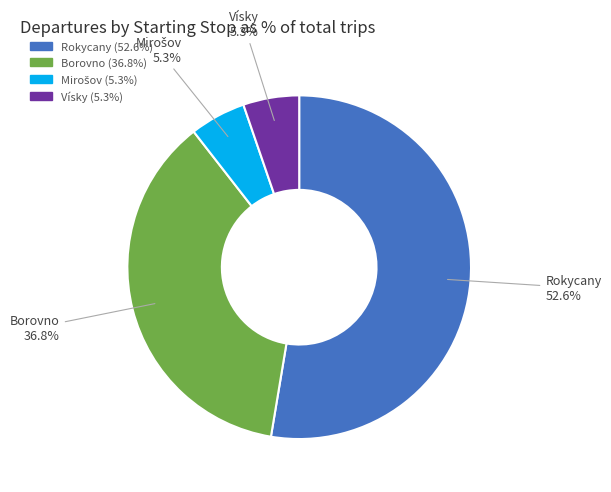

Count the number of slices in the pie.

4